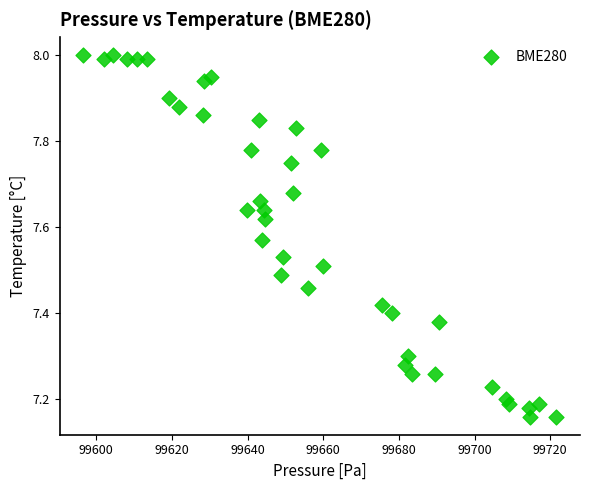

What is the range of Y values (max minus min)?

0.8